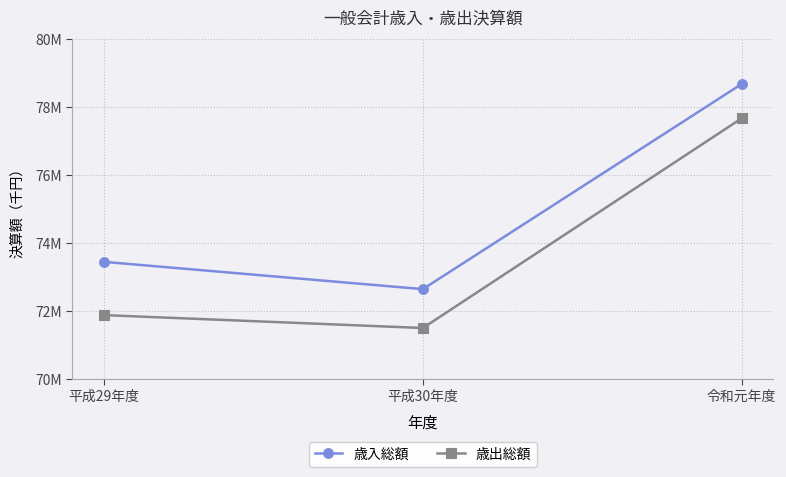

Reading left to right, list all the values displayed in this chart.

歳入総額: 73447536	72643911	78685677
歳出総額: 71878544	71498706	77675260